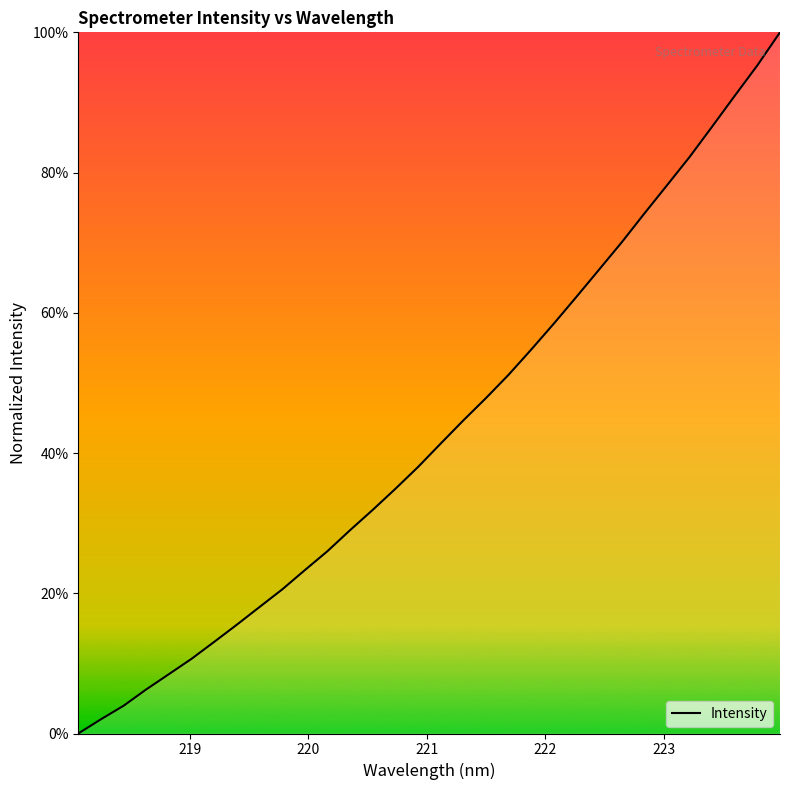

Does the chart display data point markers on the line(s)?

No